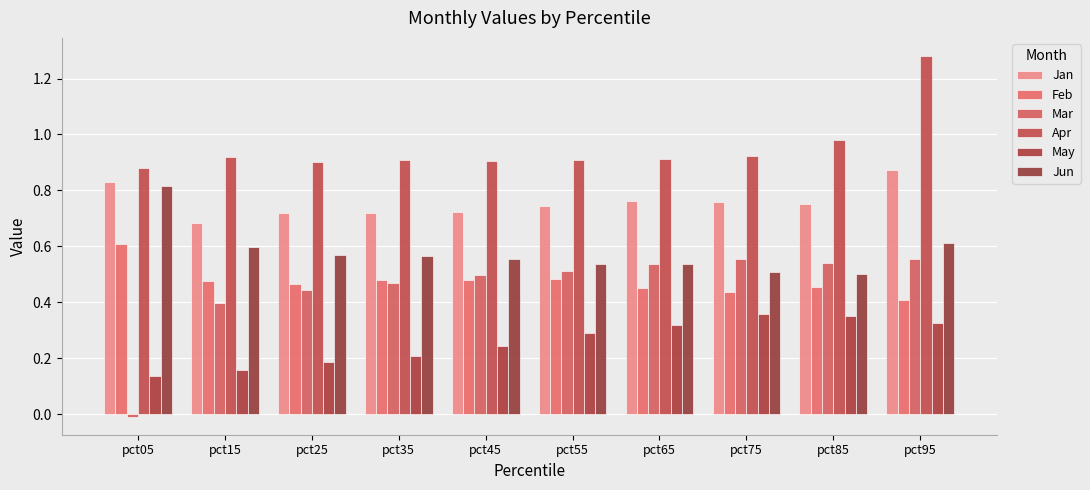

What is the total value across all series at pct35?

3.4